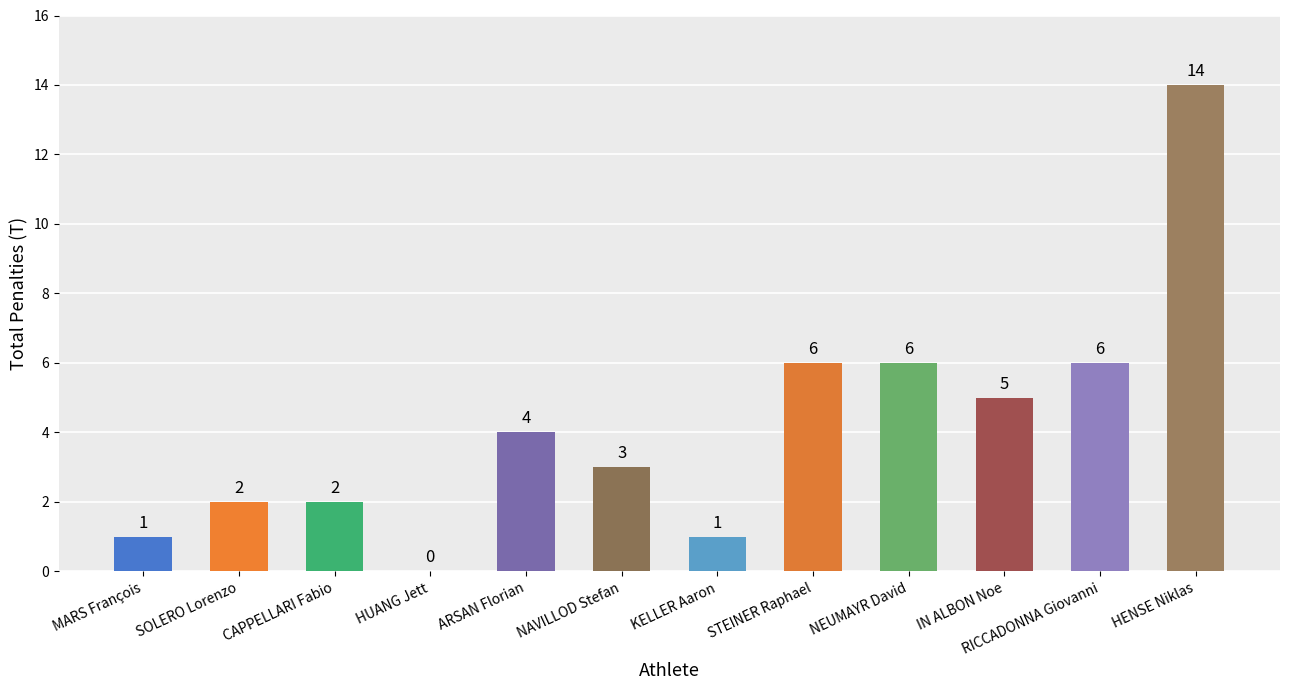

What is the sum of the values at IN ALBON Noe and KELLER Aaron?

6